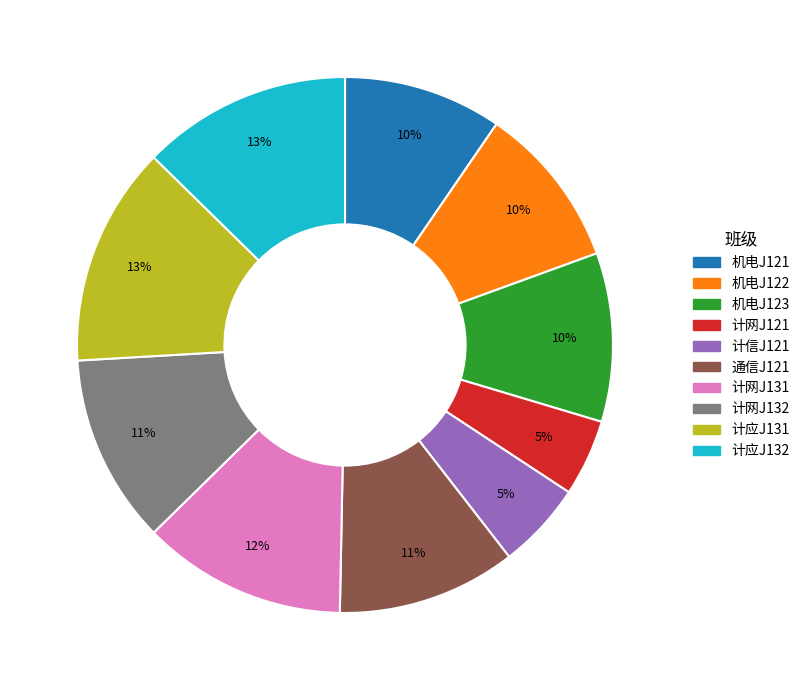

To the nearest percent, what percentage of the pie is 机电J121?

10%